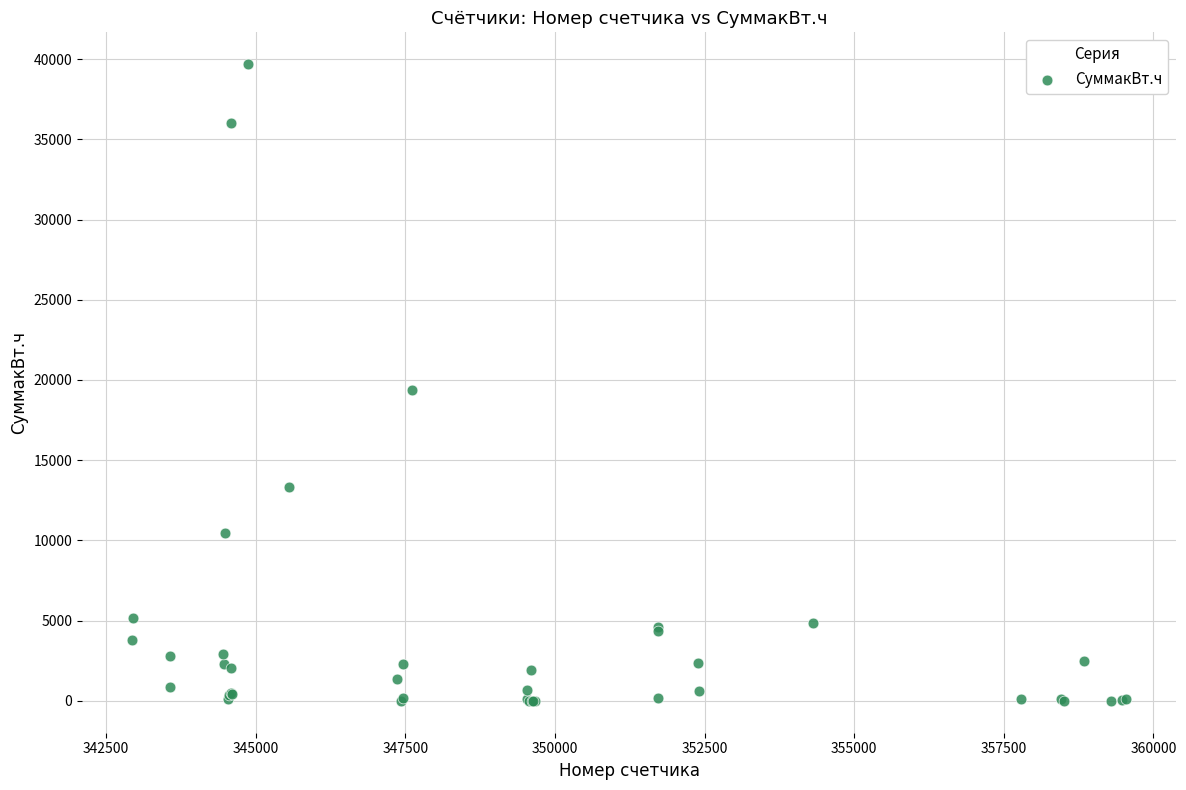

What Y value in the scatter plot is closest to 19842?

19368.0